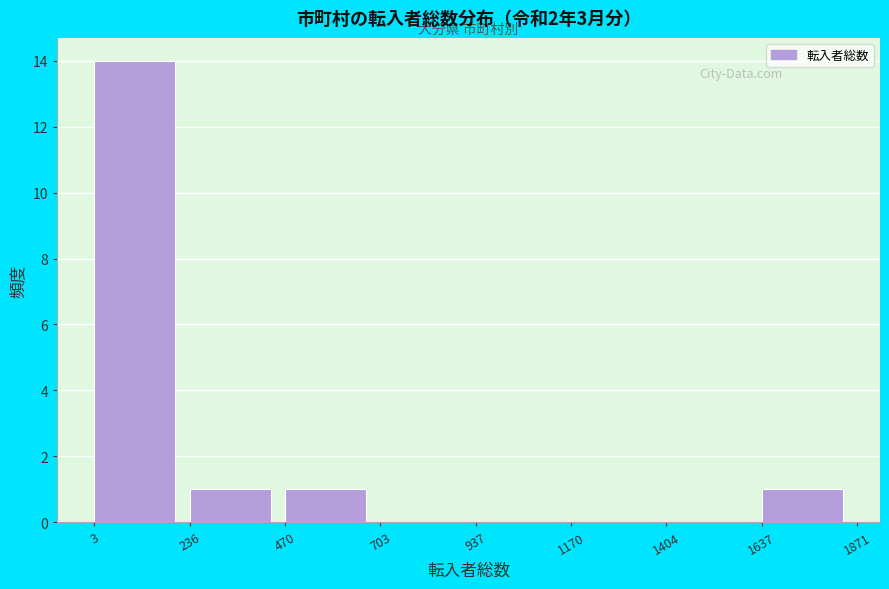

Reading left to right, list every bar in this chart as the range it spans on the x-axis followed by its height. The values are not printed on the chart, so give them approximately, as read against the axis.

3 to 236: 14
236 to 470: 1
470 to 703: 1
703 to 937: 0
937 to 1170: 0
1170 to 1404: 0
1404 to 1637: 0
1637 to 1871: 1